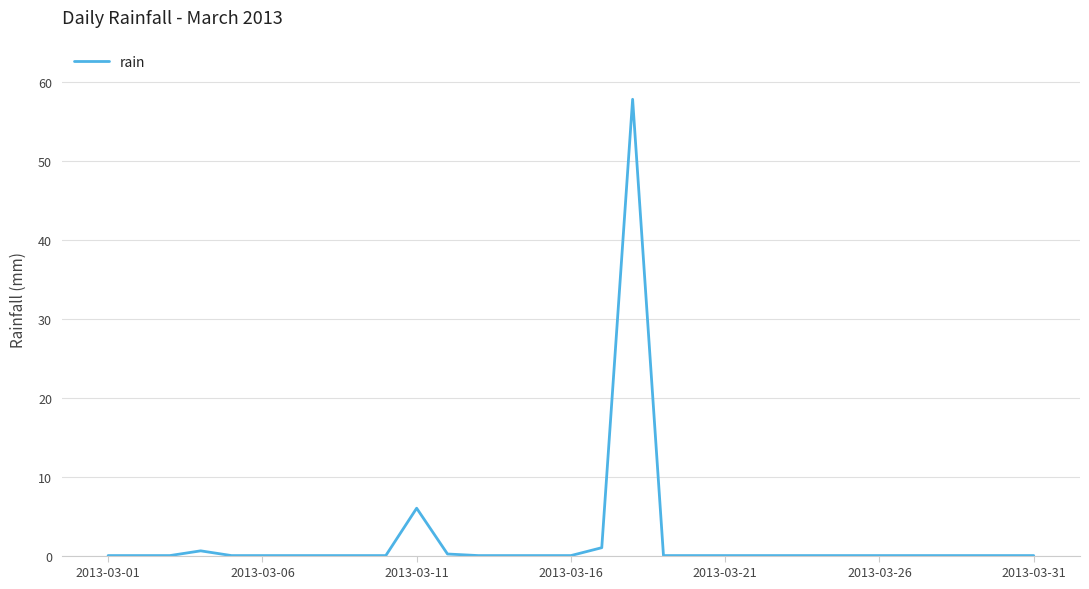

What is the difference between the second highest and minimum values?

6.0